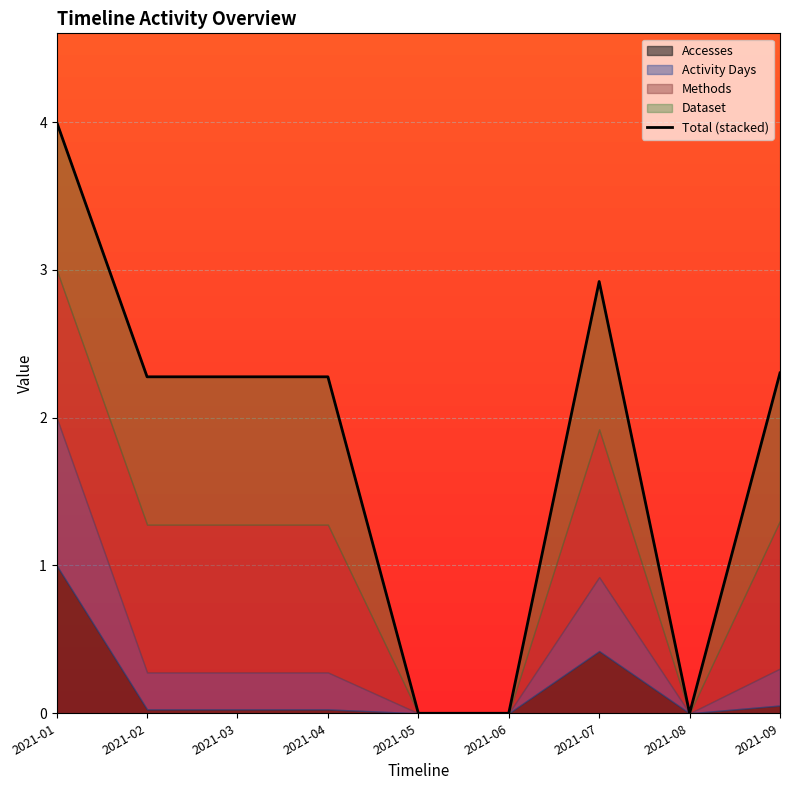

At which category does the chart reach its minimum across all series?

2021-05